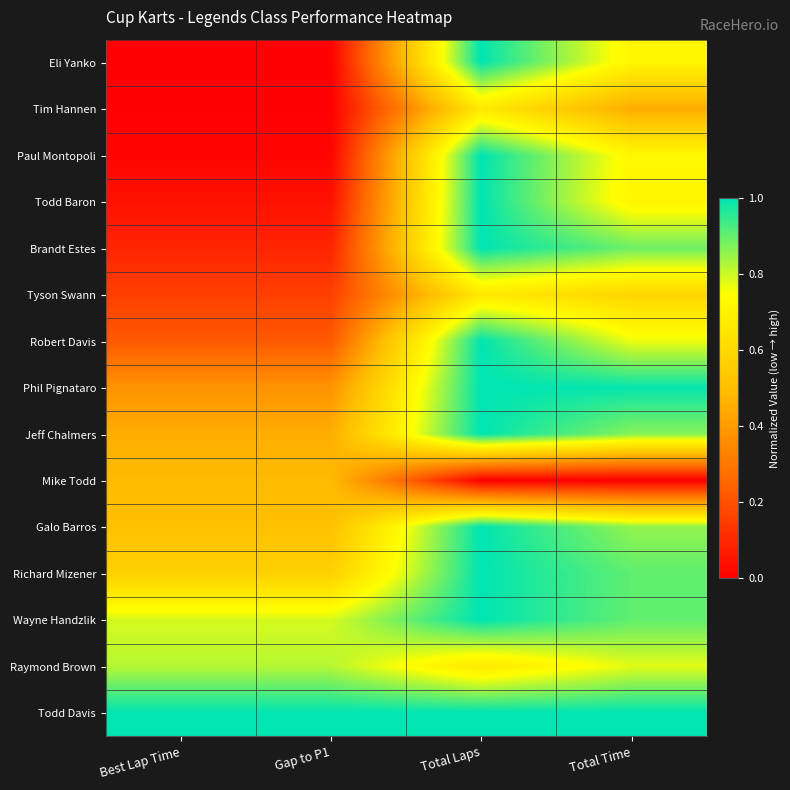

At which category is the sum across all series the highest?

Total Laps